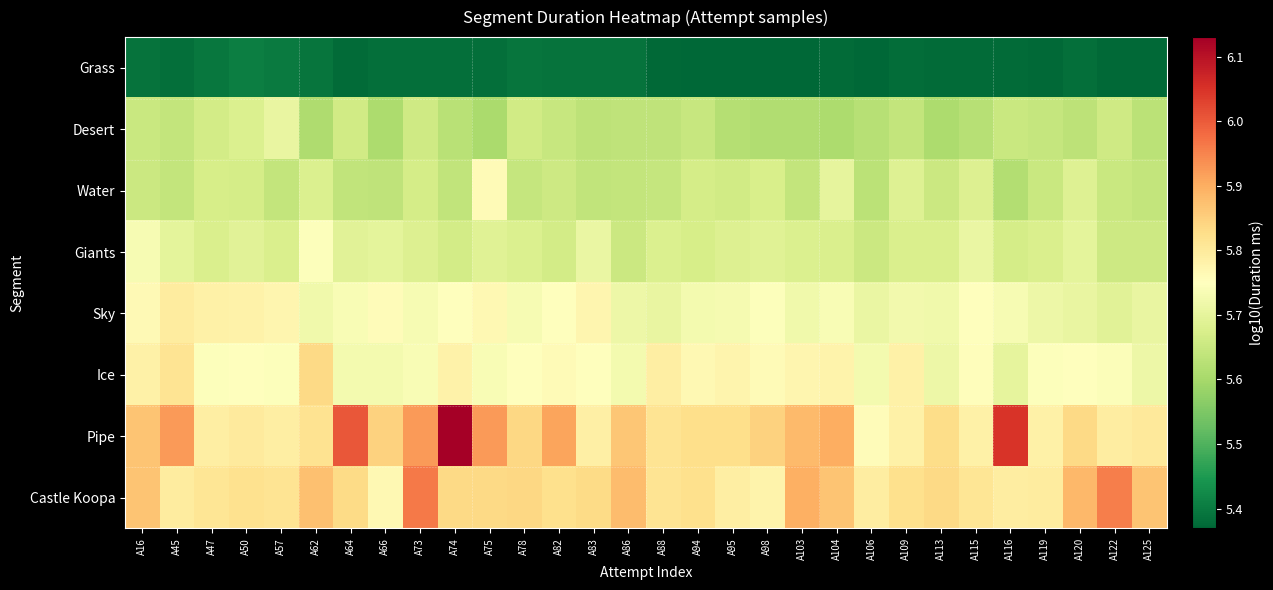

Reading right to left, what are all the values shown in this chart?

Grass: A125=5.4	A122=5.4	A120=5.4	A119=5.4	A116=5.4	A115=5.4	A113=5.4	A109=5.4	A106=5.4	A104=5.4	A103=5.4	A98=5.4	A95=5.4	A94=5.4	A88=5.4	A86=5.4	A83=5.4	A82=5.4	A78=5.4	A75=5.4	A74=5.4	A73=5.4	A66=5.4	A64=5.4	A62=5.4	A57=5.4	A50=5.4	A47=5.4	A45=5.4	A16=5.4
Desert: A125=5.6	A122=5.7	A120=5.6	A119=5.6	A116=5.7	A115=5.6	A113=5.6	A109=5.6	A106=5.6	A104=5.6	A103=5.6	A98=5.6	A95=5.6	A94=5.6	A88=5.6	A86=5.6	A83=5.6	A82=5.6	A78=5.7	A75=5.6	A74=5.6	A73=5.7	A66=5.6	A64=5.7	A62=5.6	A57=5.7	A50=5.7	A47=5.7	A45=5.6	A16=5.7
Water: A125=5.6	A122=5.7	A120=5.7	A119=5.7	A116=5.6	A115=5.7	A113=5.7	A109=5.7	A106=5.6	A104=5.7	A103=5.6	A98=5.7	A95=5.7	A94=5.7	A88=5.6	A86=5.6	A83=5.6	A82=5.7	A78=5.6	A75=5.8	A74=5.6	A73=5.7	A66=5.6	A64=5.6	A62=5.7	A57=5.6	A50=5.7	A47=5.7	A45=5.6	A16=5.7
Giants: A125=5.7	A122=5.7	A120=5.7	A119=5.7	A116=5.7	A115=5.7	A113=5.7	A109=5.7	A106=5.7	A104=5.7	A103=5.7	A98=5.7	A95=5.7	A94=5.7	A88=5.7	A86=5.7	A83=5.7	A82=5.7	A78=5.7	A75=5.7	A74=5.7	A73=5.7	A66=5.7	A64=5.7	A62=5.7	A57=5.7	A50=5.7	A47=5.7	A45=5.7	A16=5.7
Sky: A125=5.7	A122=5.7	A120=5.7	A119=5.7	A116=5.7	A115=5.7	A113=5.7	A109=5.7	A106=5.7	A104=5.7	A103=5.7	A98=5.7	A95=5.7	A94=5.7	A88=5.7	A86=5.7	A83=5.8	A82=5.7	A78=5.7	A75=5.8	A74=5.8	A73=5.7	A66=5.8	A64=5.7	A62=5.7	A57=5.8	A50=5.8	A47=5.8	A45=5.8	A16=5.8
Ice: A125=5.7	A122=5.7	A120=5.7	A119=5.7	A116=5.7	A115=5.8	A113=5.7	A109=5.8	A106=5.7	A104=5.8	A103=5.8	A98=5.8	A95=5.8	A94=5.8	A88=5.8	A86=5.7	A83=5.7	A82=5.8	A78=5.7	A75=5.7	A74=5.8	A73=5.7	A66=5.7	A64=5.7	A62=5.8	A57=5.7	A50=5.8	A47=5.7	A45=5.8	A16=5.8
Pipe: A125=5.8	A122=5.8	A120=5.8	A119=5.8	A116=6.0	A115=5.8	A113=5.8	A109=5.8	A106=5.8	A104=5.9	A103=5.9	A98=5.8	A95=5.8	A94=5.8	A88=5.8	A86=5.9	A83=5.8	A82=5.9	A78=5.8	A75=5.9	A74=6.1	A73=5.9	A66=5.8	A64=6.0	A62=5.8	A57=5.8	A50=5.8	A47=5.8	A45=5.9	A16=5.9
Castle Koopa: A125=5.9	A122=6.0	A120=5.9	A119=5.8	A116=5.8	A115=5.8	A113=5.8	A109=5.8	A106=5.8	A104=5.9	A103=5.9	A98=5.8	A95=5.8	A94=5.8	A88=5.8	A86=5.9	A83=5.8	A82=5.8	A78=5.8	A75=5.8	A74=5.8	A73=6.0	A66=5.8	A64=5.8	A62=5.9	A57=5.8	A50=5.8	A47=5.8	A45=5.8	A16=5.9